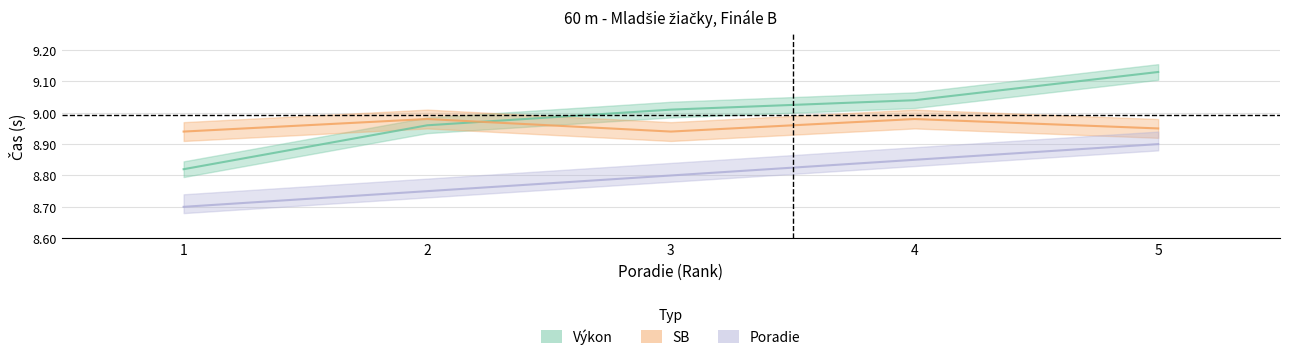

Reading left to right, list all the values displayed in this chart.

Poradie: 1=8.7	2=8.8	3=8.8	4=8.8	5=8.9
Výkon: 1=8.8	2=9.0	3=9.0	4=9.0	5=9.1
SB: 1=8.9	2=9.0	3=8.9	4=9.0	5=8.9